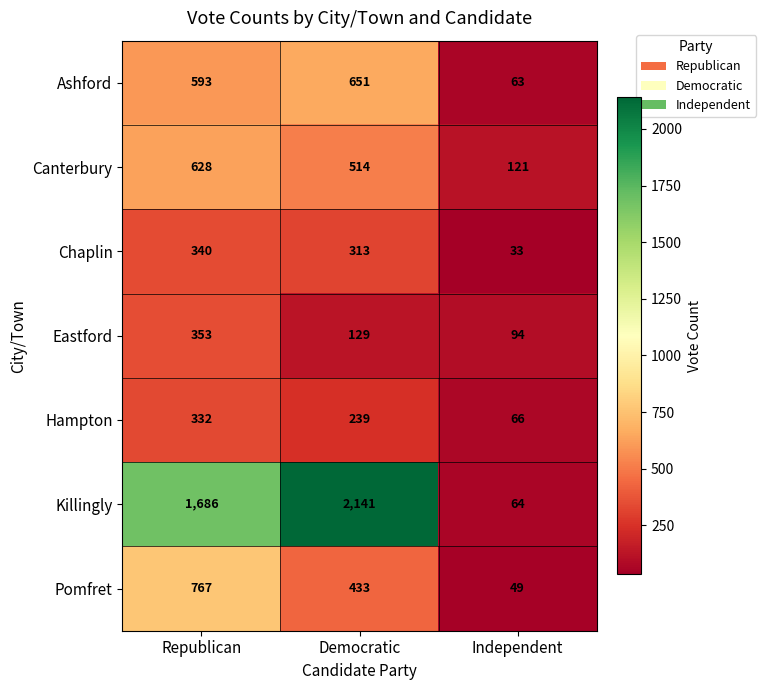

What is the difference between the maximum and second lowest values in the Ashford series?

58